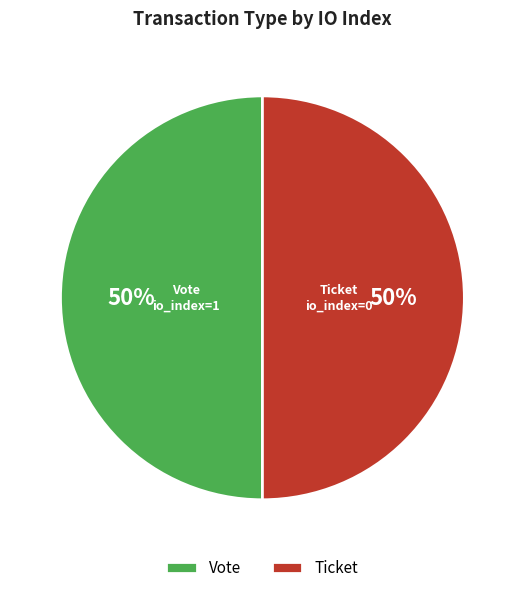

Approximately how many times larger is the value at Ticket compared to Vote?

1.0